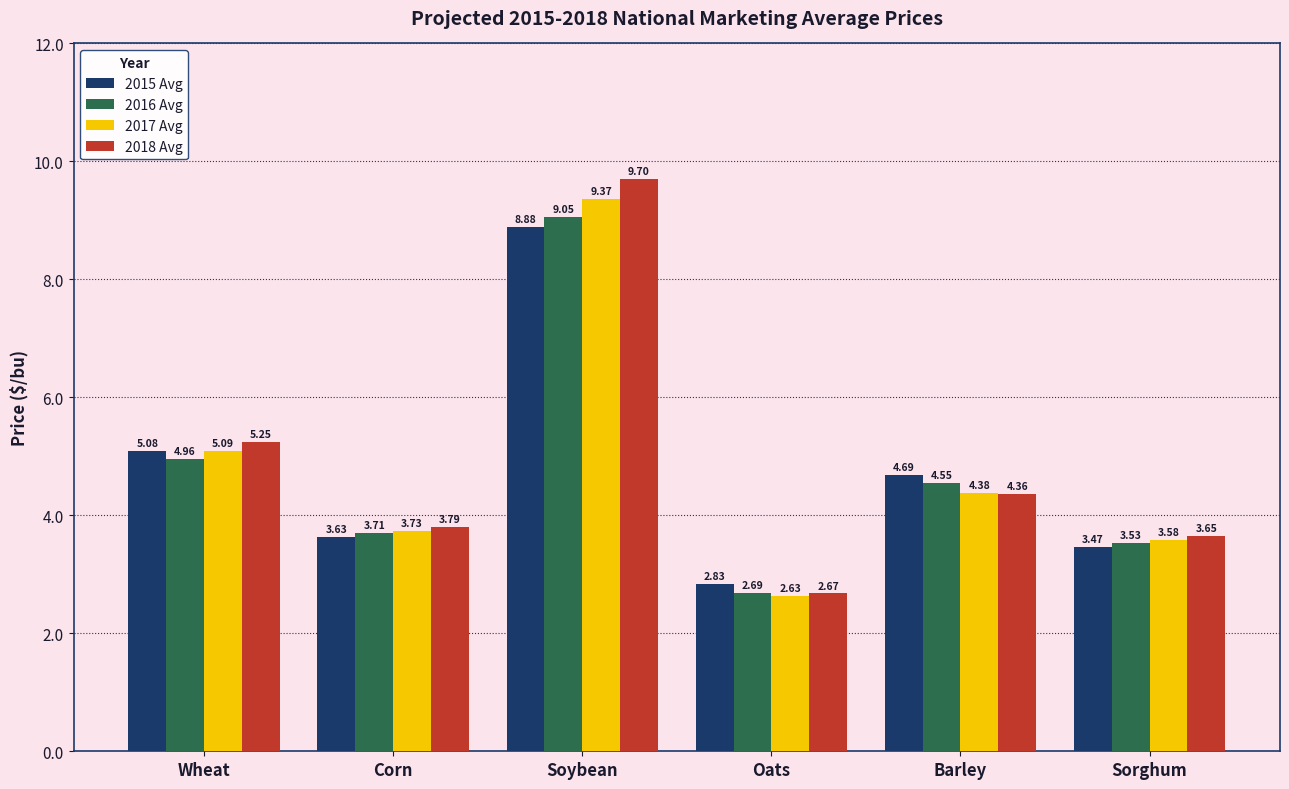

True or false: 2015 Avg has a value of 4.7 at Barley.

True